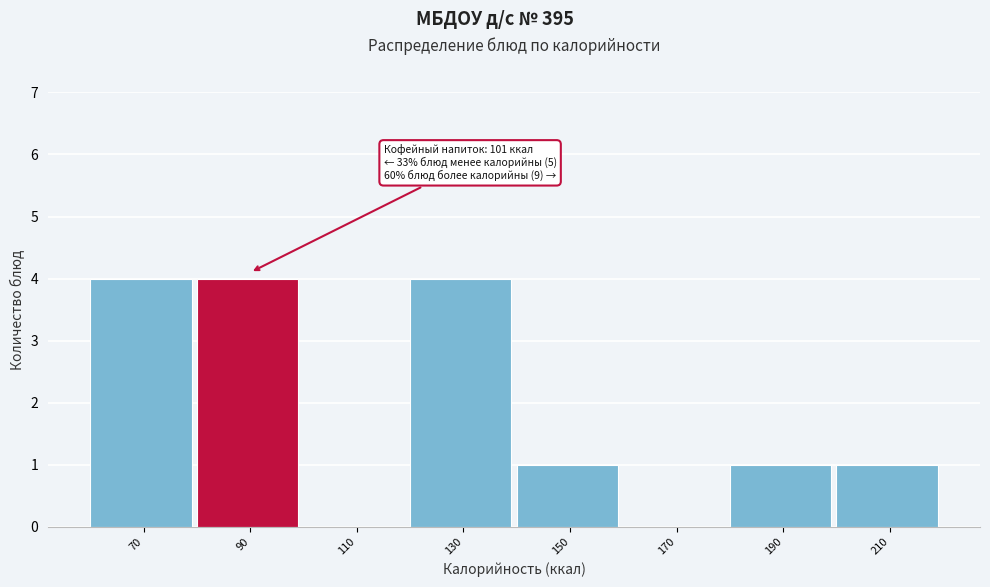

Reading right to left, transcribe all the data shown in this chart.

210=1	190=1	170=0	150=1	130=4	110=0	90=4	70=4